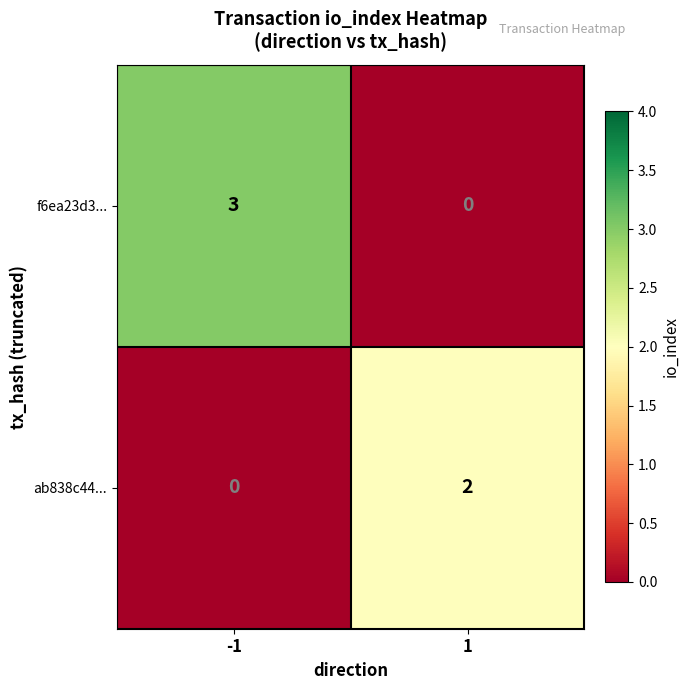

What is the spread (max minus min) of values at -1?

3